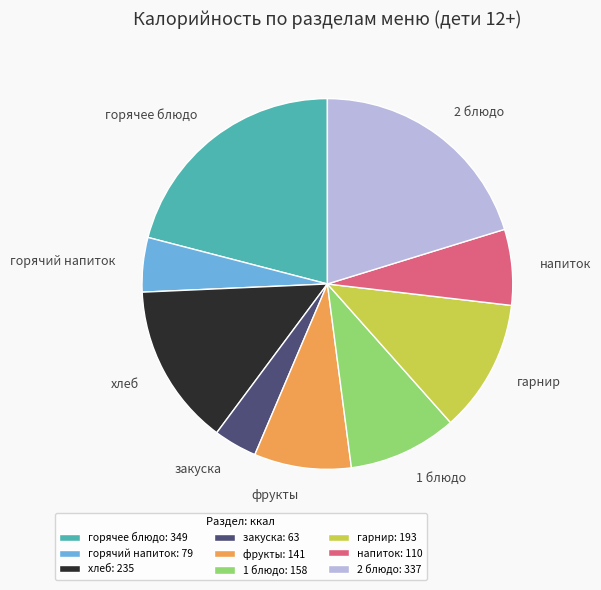

Do горячий напиток and фрукты together represent more than half of the pie?

No